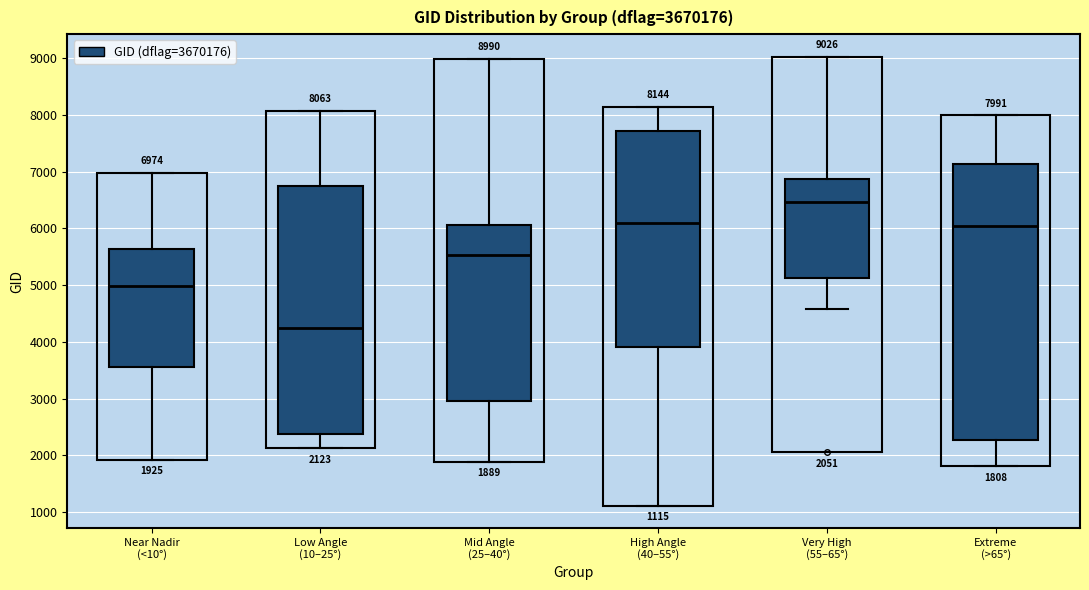

Which box is the tallest, from its lower edge to its upper edge?

Extreme (>65°)